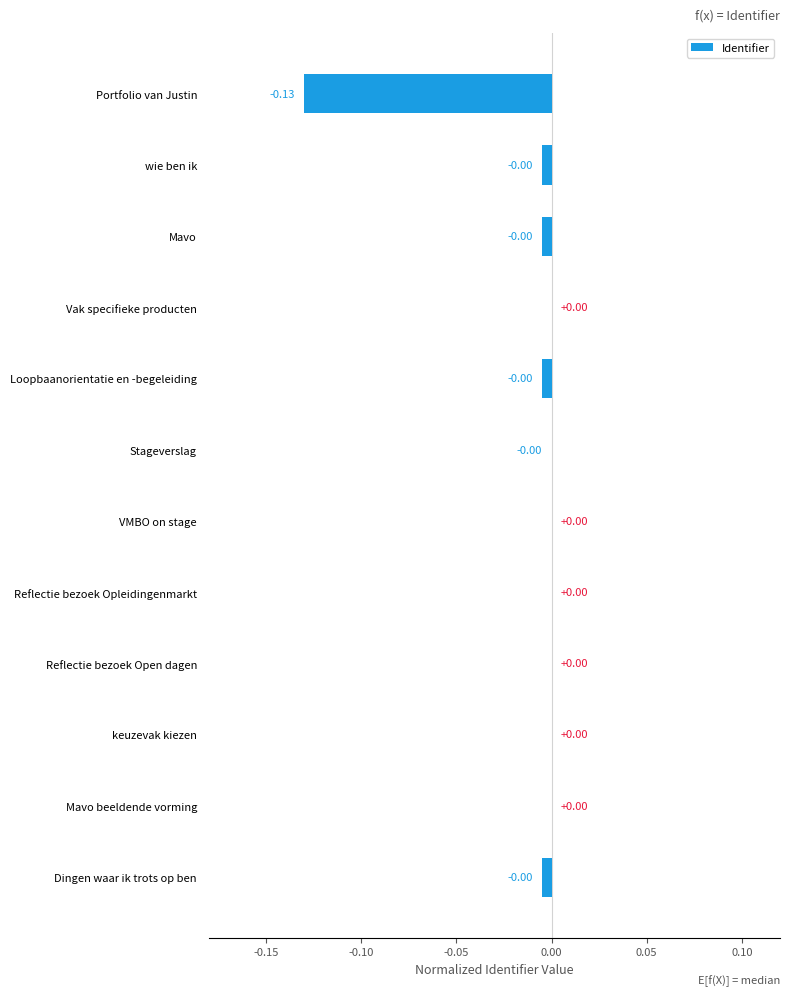

What is the change in value from Portfolio van Justin to VMBO on stage?

+0.1